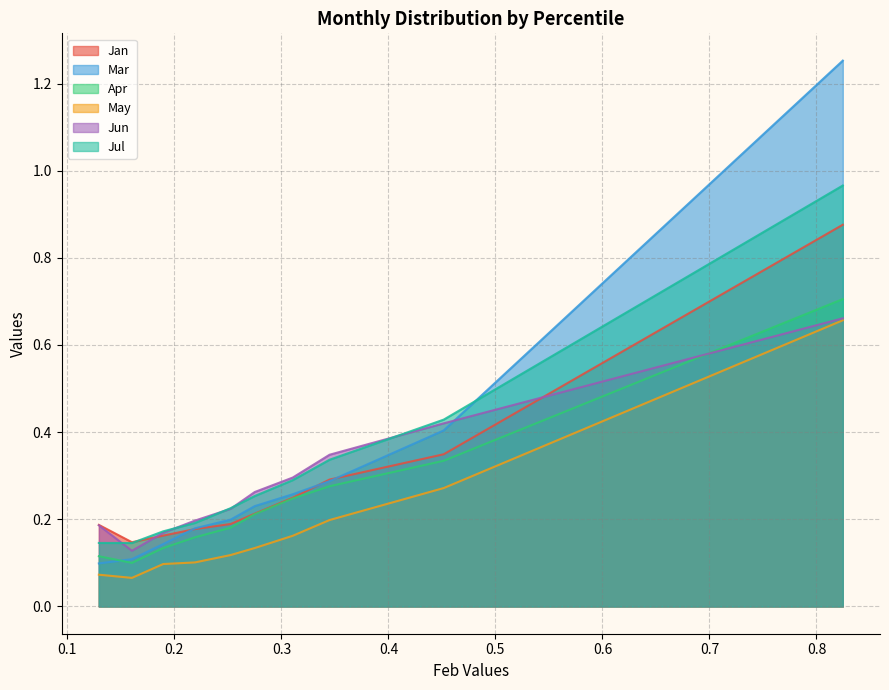

What is the difference between the maximum and minimum values in the May series?

0.6